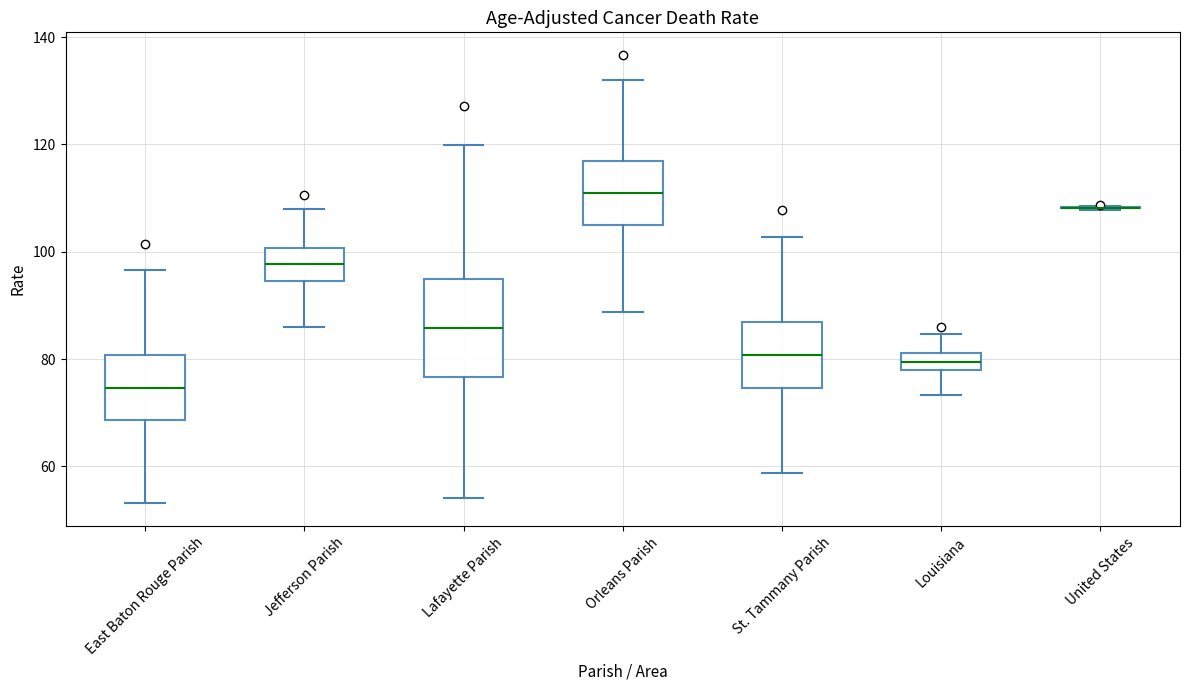

Which box is the tallest, from its lower edge to its upper edge?

Lafayette Parish